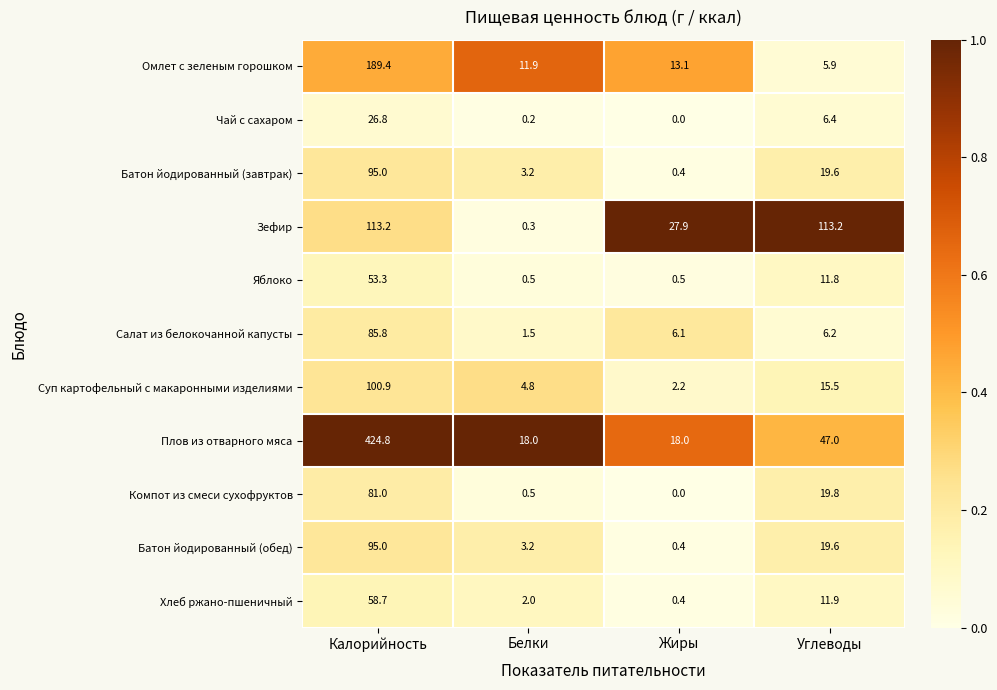

What is the approximate value of Батон йодированный (обед) at Белки?

3.2